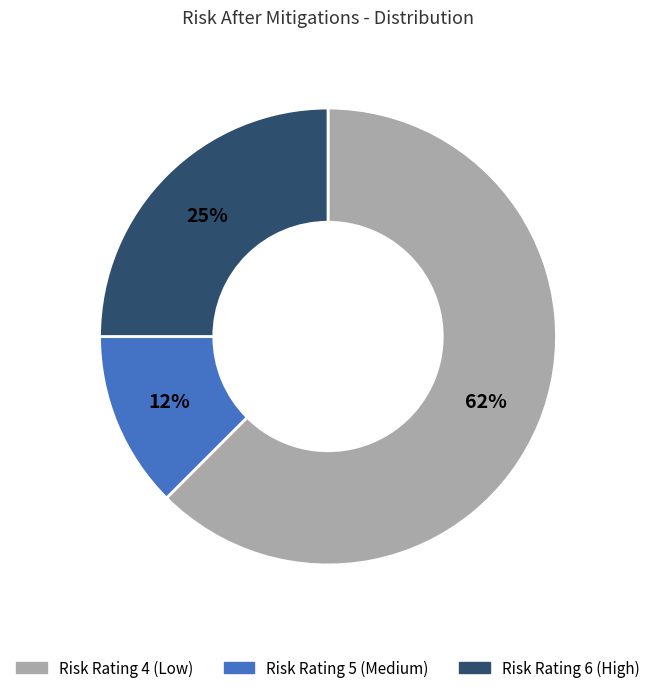

How many segments does this pie chart have?

3